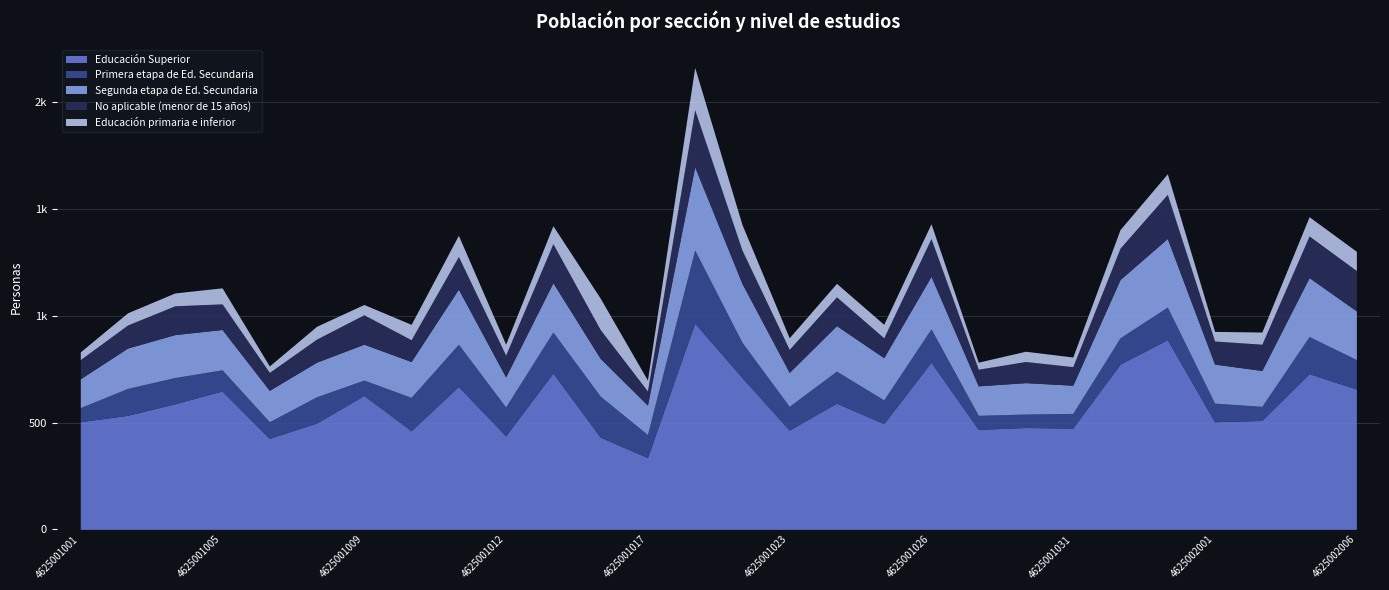

True or false: Educación Superior and No aplicable (menor de 15 años) cross at least once.

False